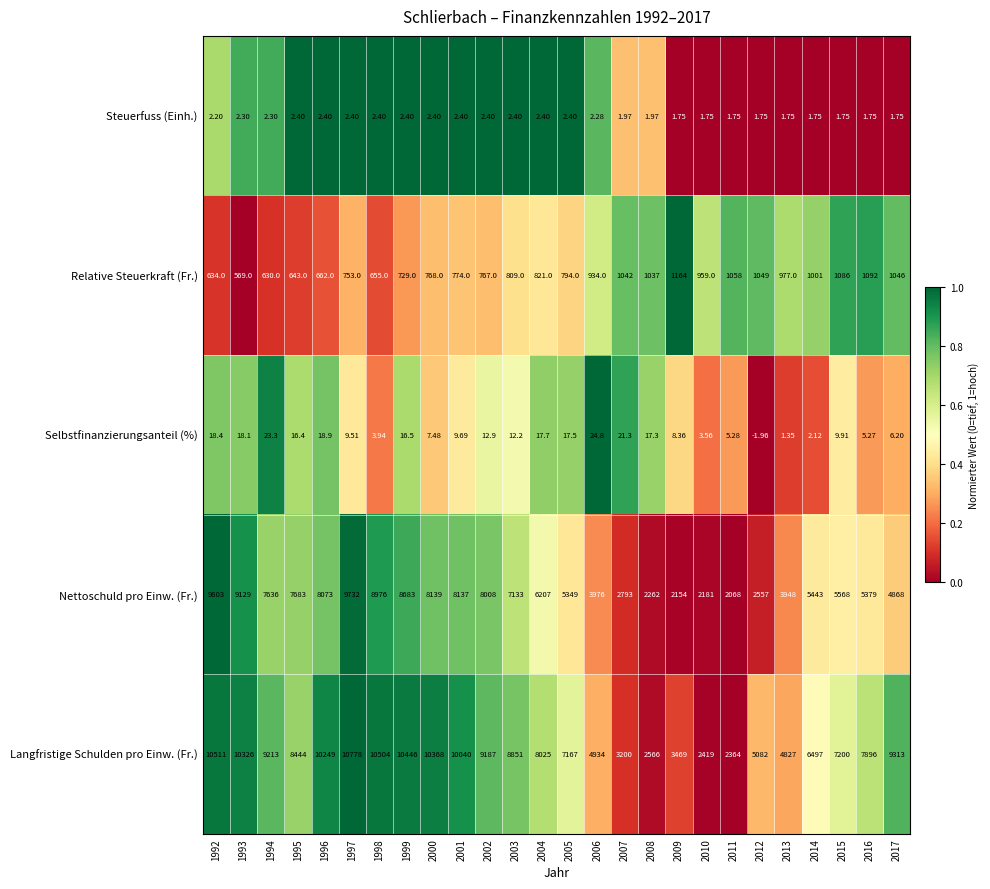

List the series in order of their peak value, highest first.

Langfristige Schulden pro Einw. (Fr.), Nettoschuld pro Einw. (Fr.), Relative Steuerkraft (Fr.), Selbstfinanzierungsanteil (%), Steuerfuss (Einh.)